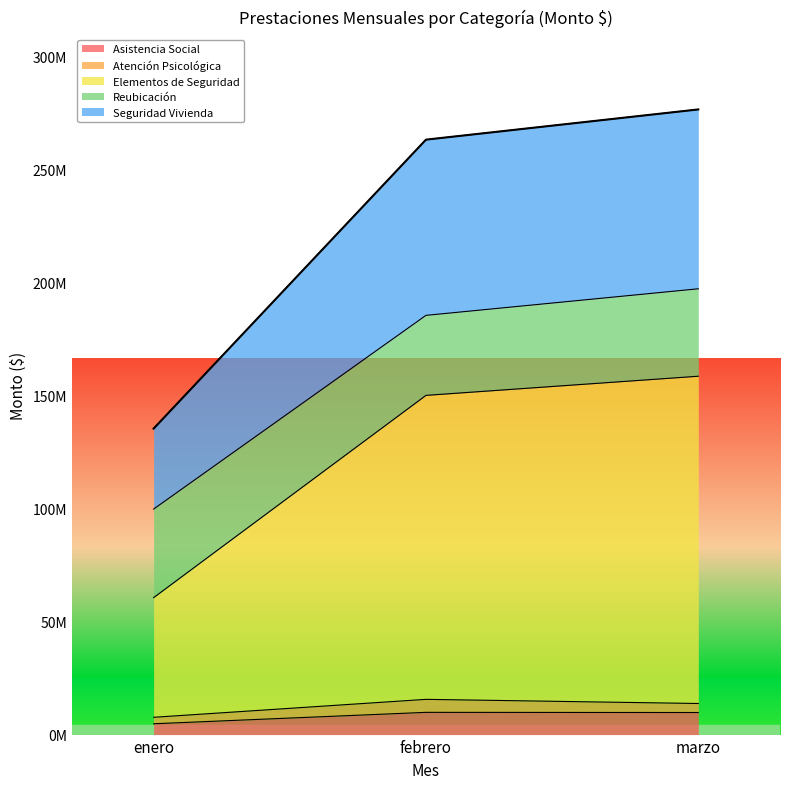

What is the label of the 2nd point from the right?

febrero